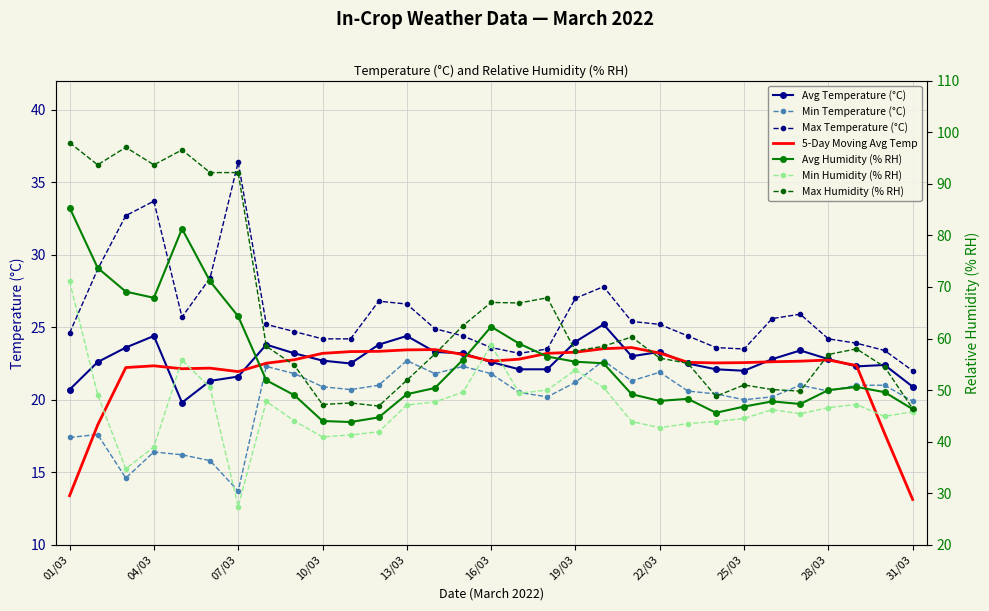

At which label is Min Humidity (% RH) closest to 49?

02/03